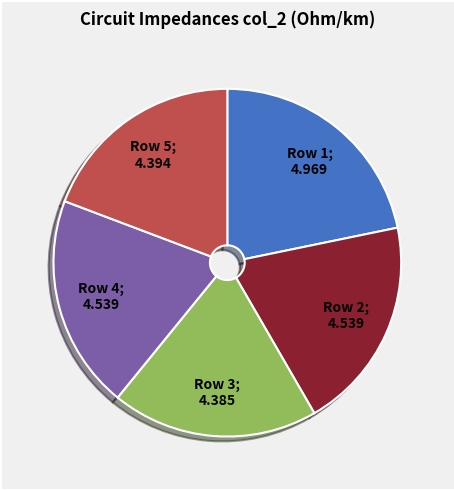

Is there any slice that represents more than half of the pie?

No